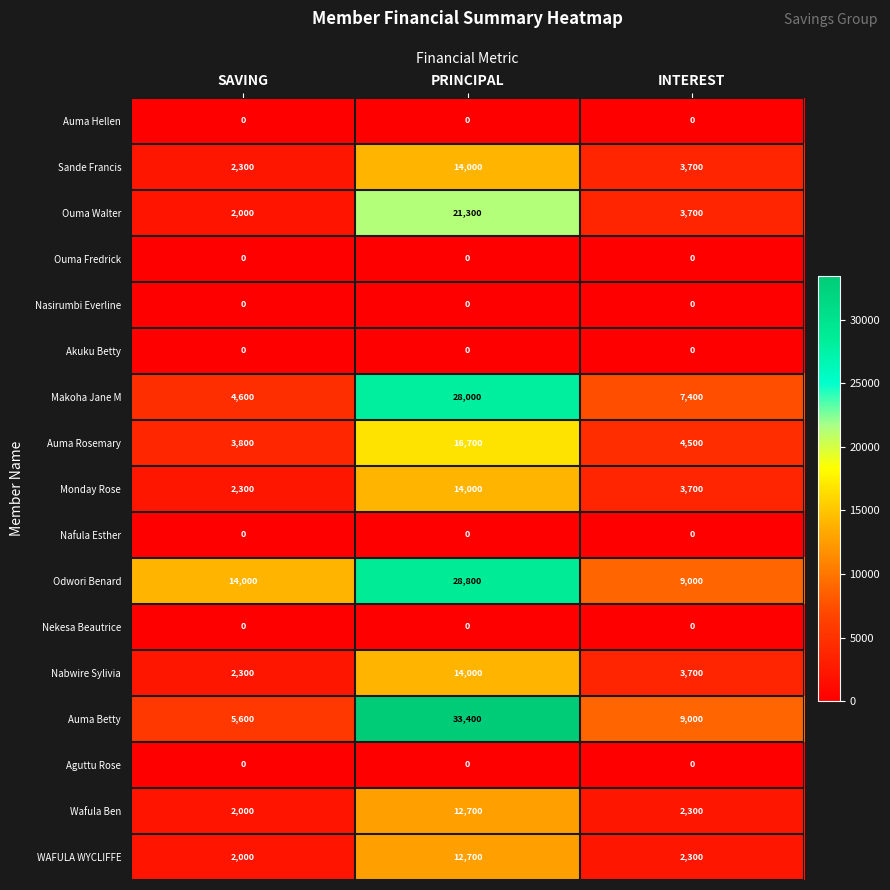

What is the sum of the Nabwire Sylivia values at SAVING and INTEREST?

6000